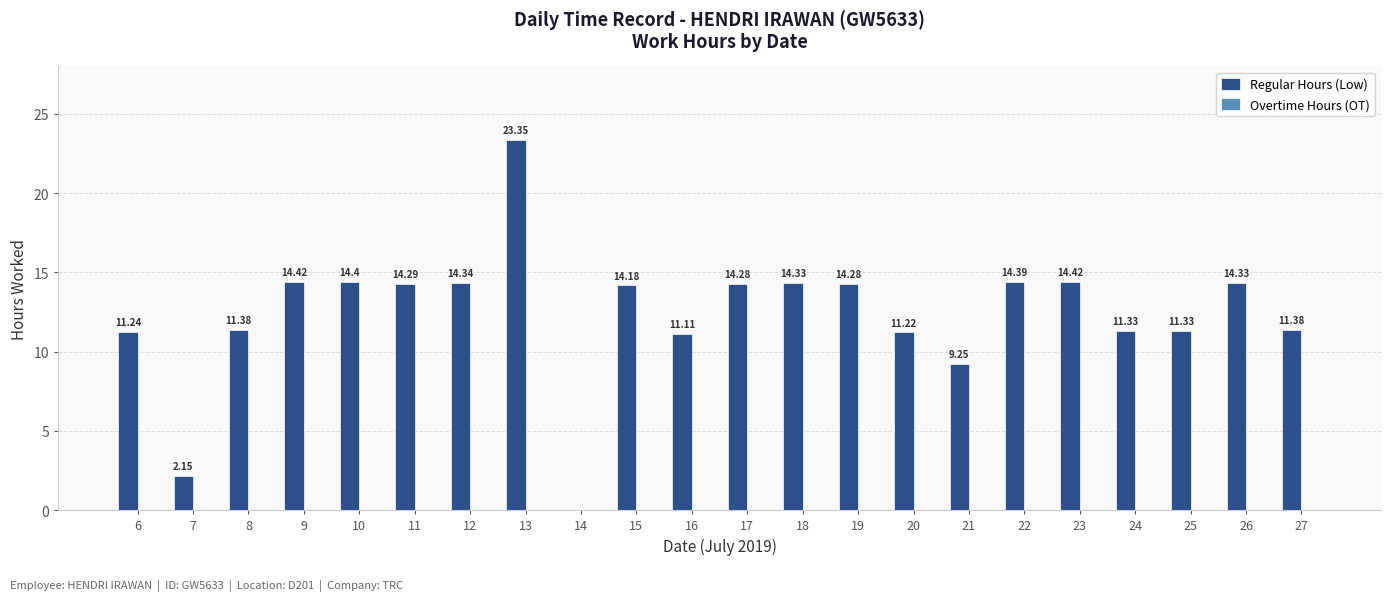

What is the ratio of the value at 19 to the value at 7?

6.6